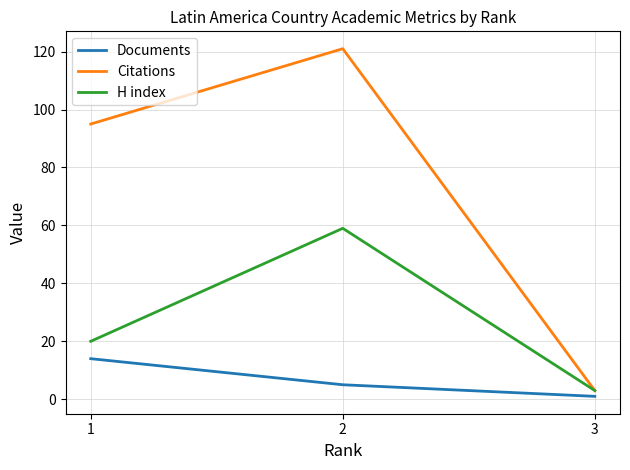

Count the number of categories in the chart.

3